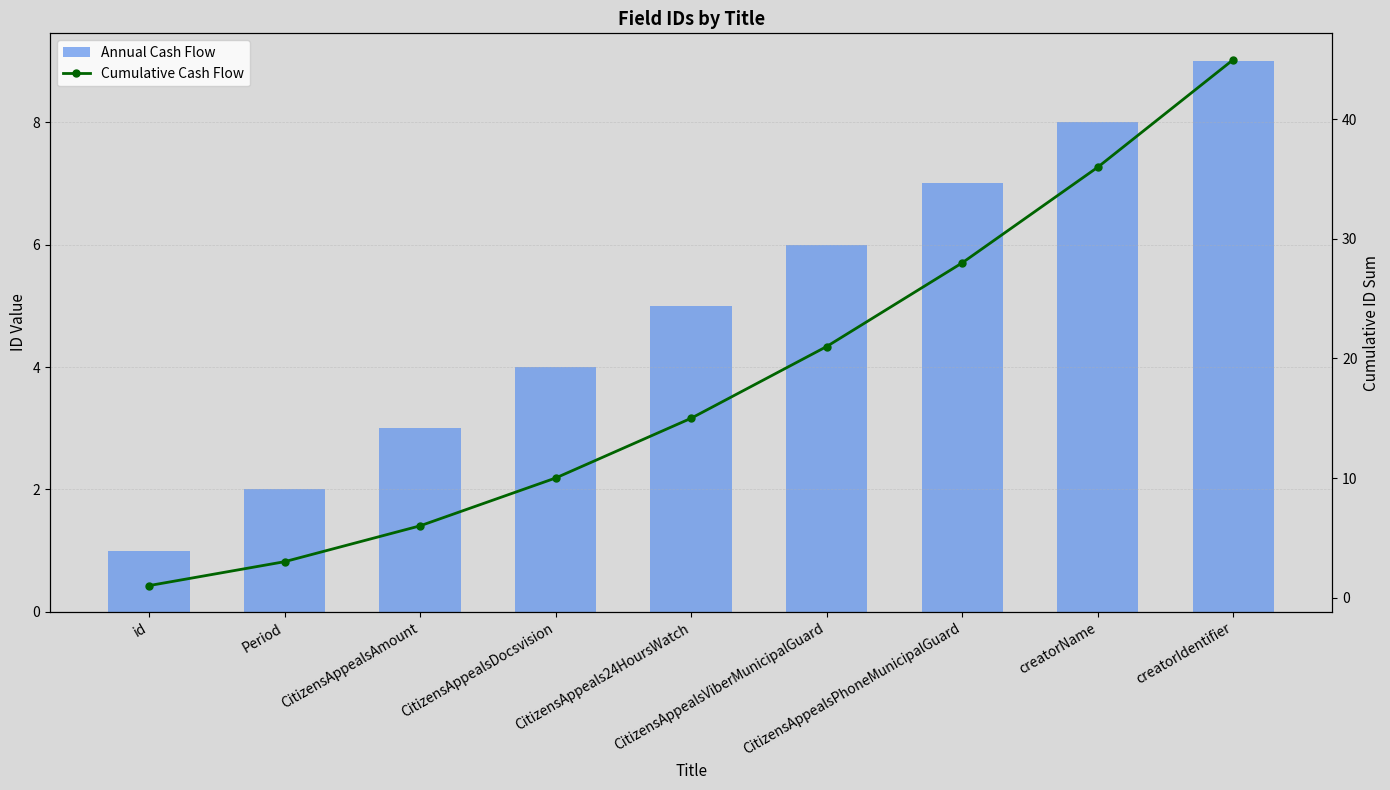

Does the chart contain stacked bars?

No